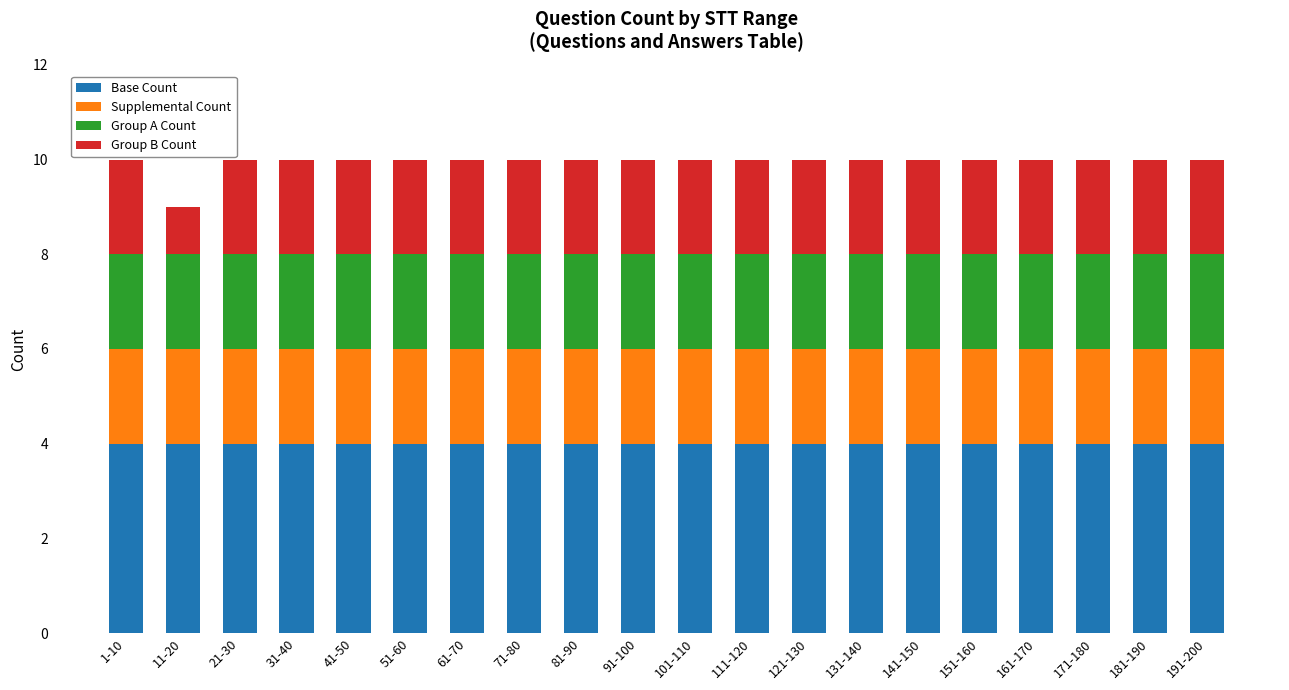

What is the total value across all series at 111-120?

10